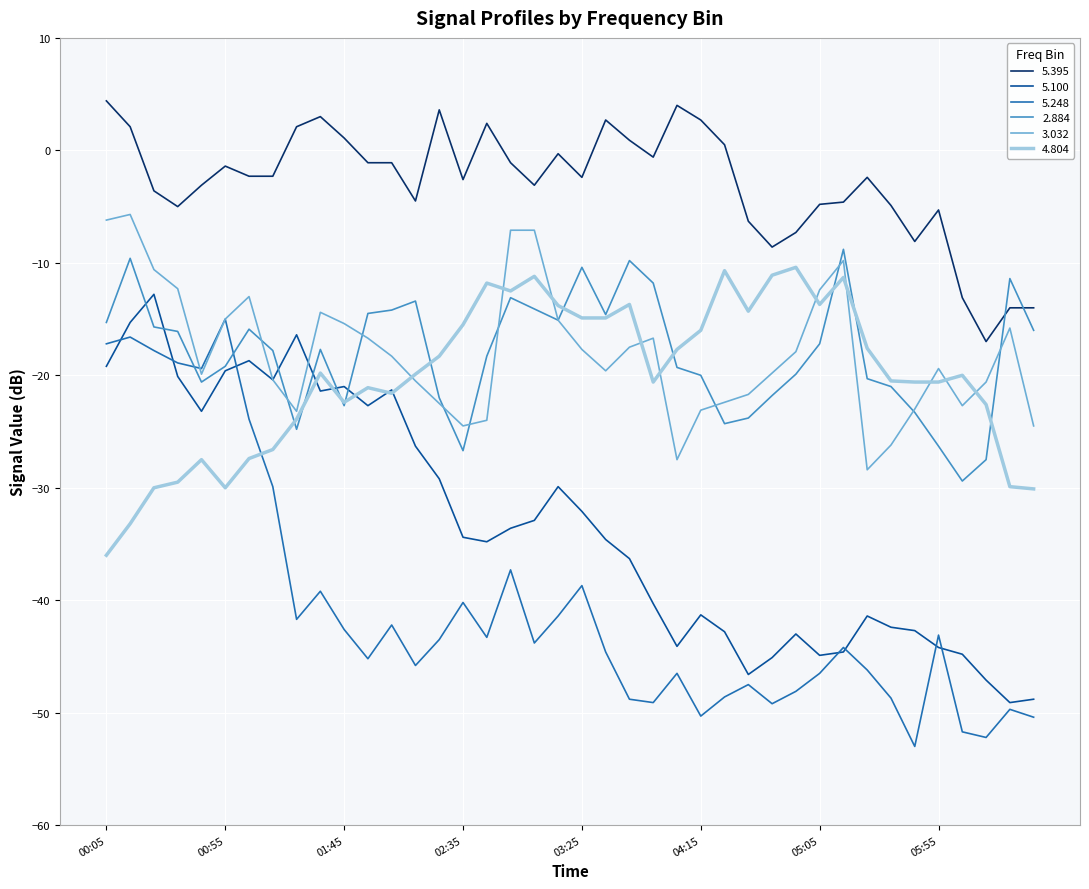

What is the highest value of the 2.884 series?

-8.8